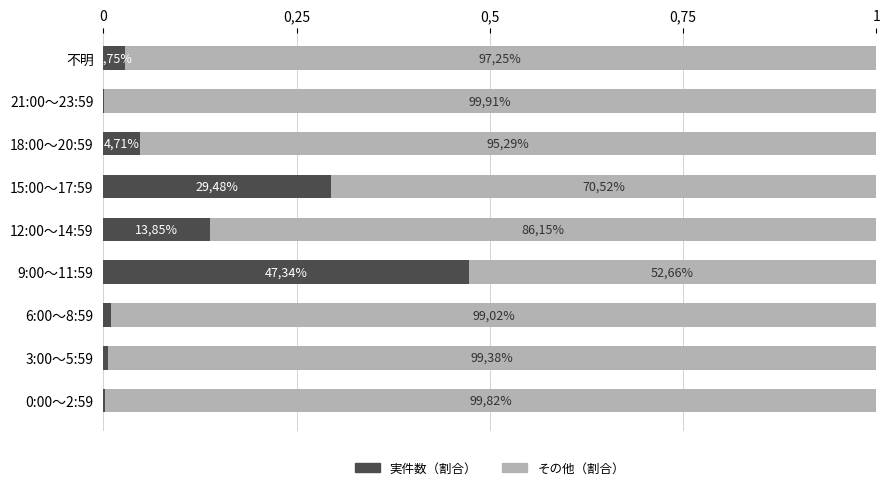

How many bars are there in total?

18